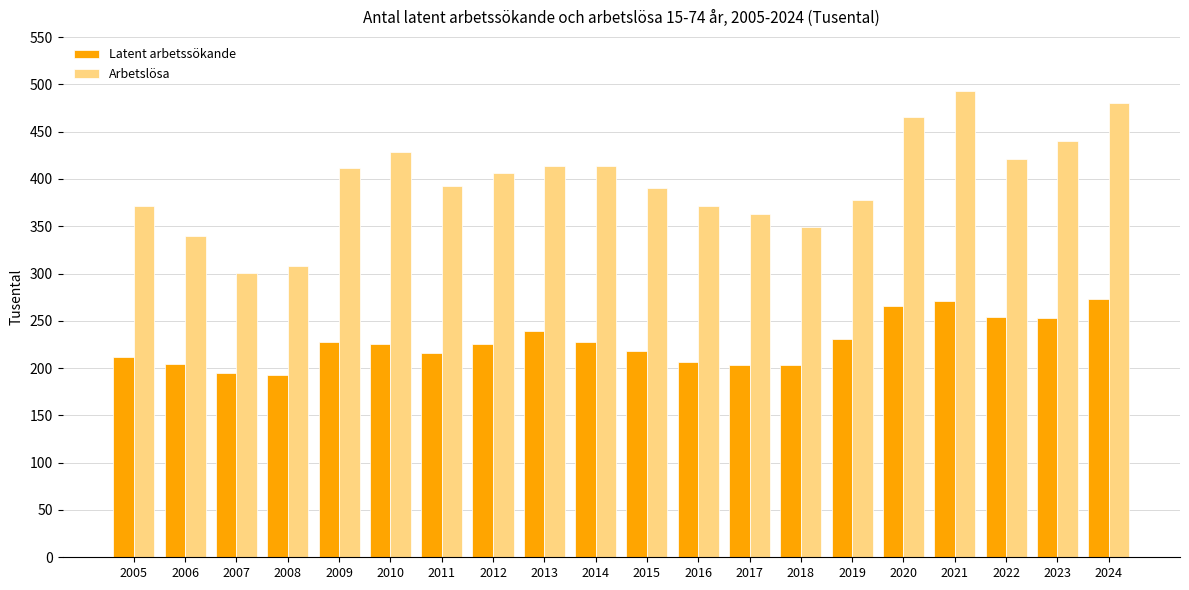

What is the spread (max minus min) of values at 2016?

165